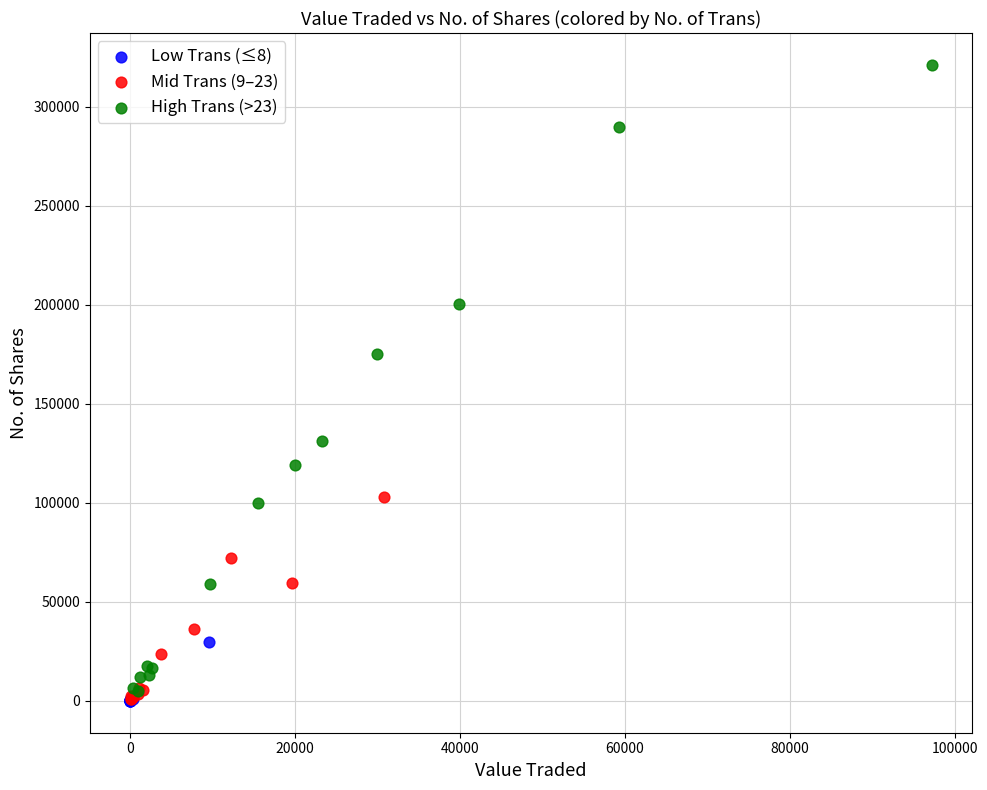

Which series has the largest Y range (max minus min)?

High Trans (>23)